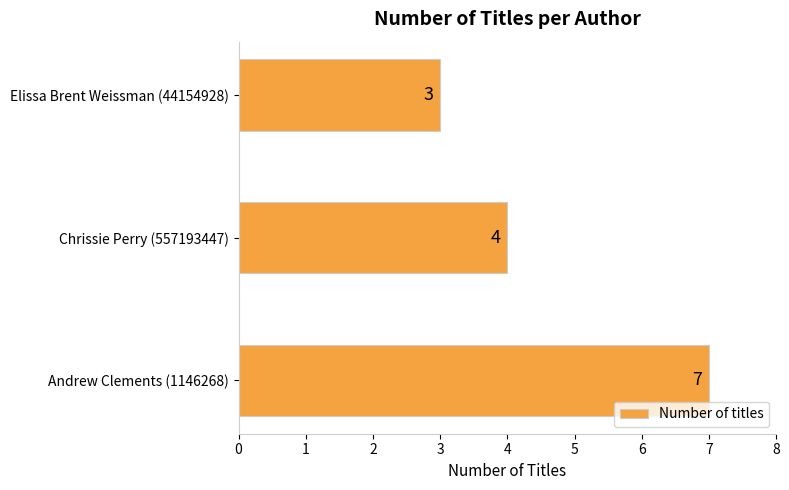

How many values are between 3 and 7?

3